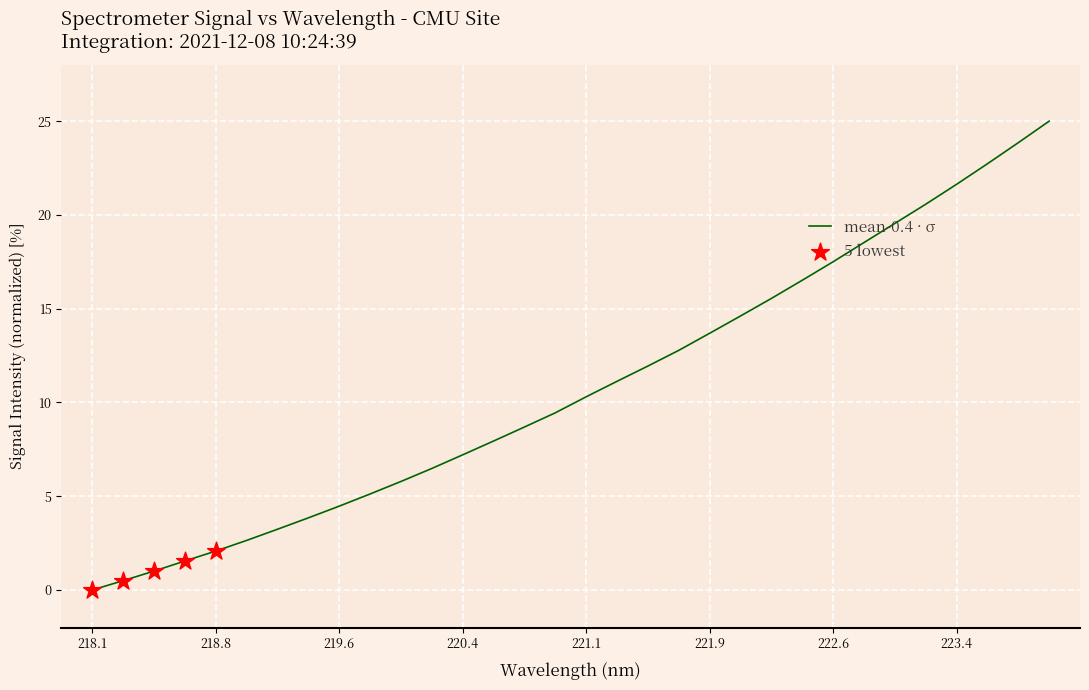

What is the maximum value shown in the chart?

25.0